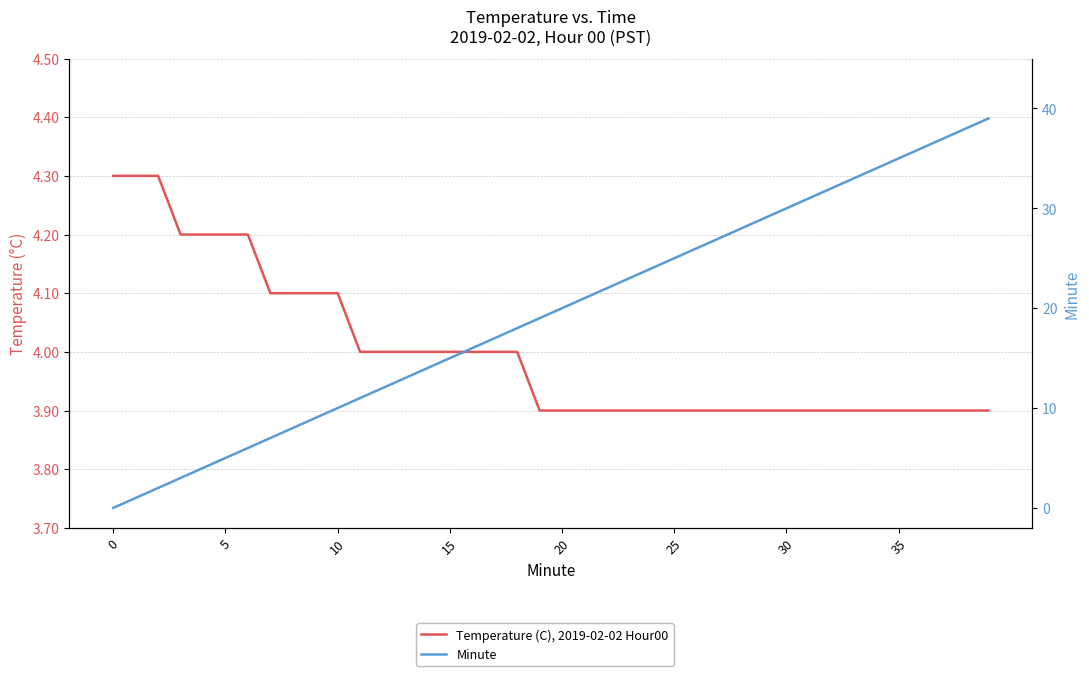

Which series has the largest total across all categories?

Minute